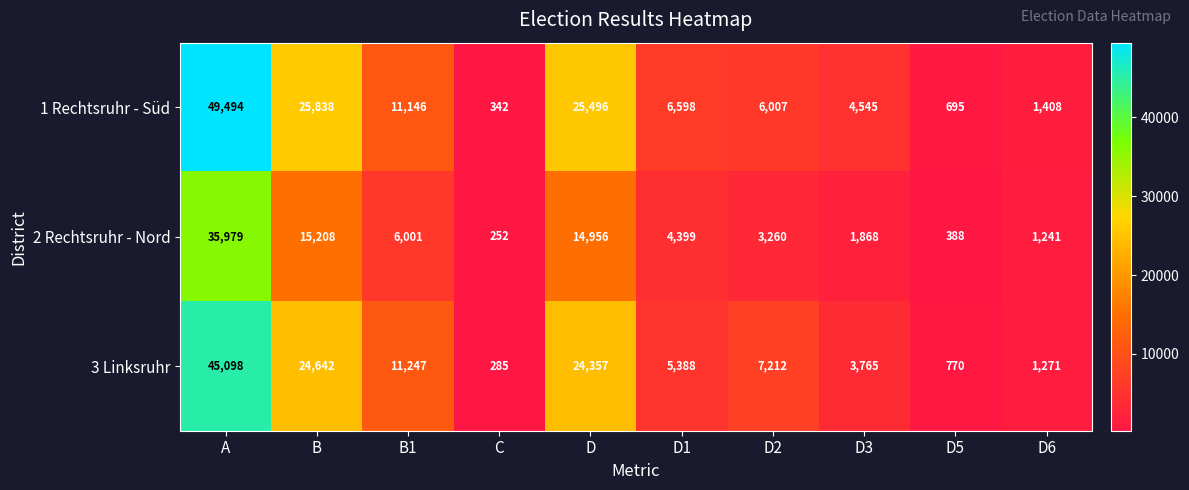

What is the sum of all 3 Linksruhr values?

124035